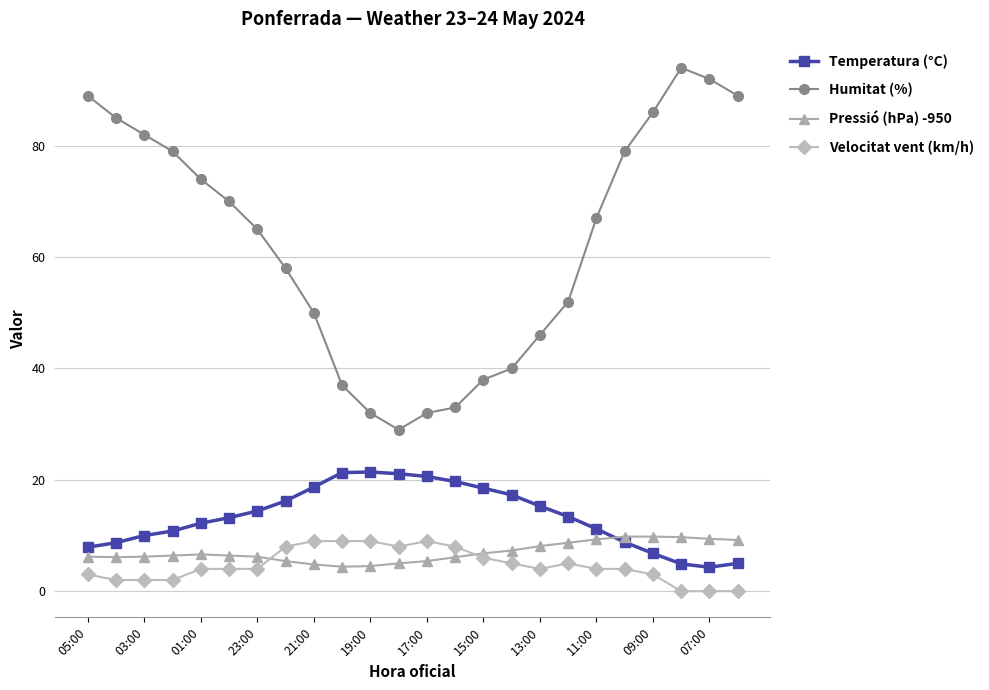

Which series has the largest range (max minus min)?

Humitat (%)